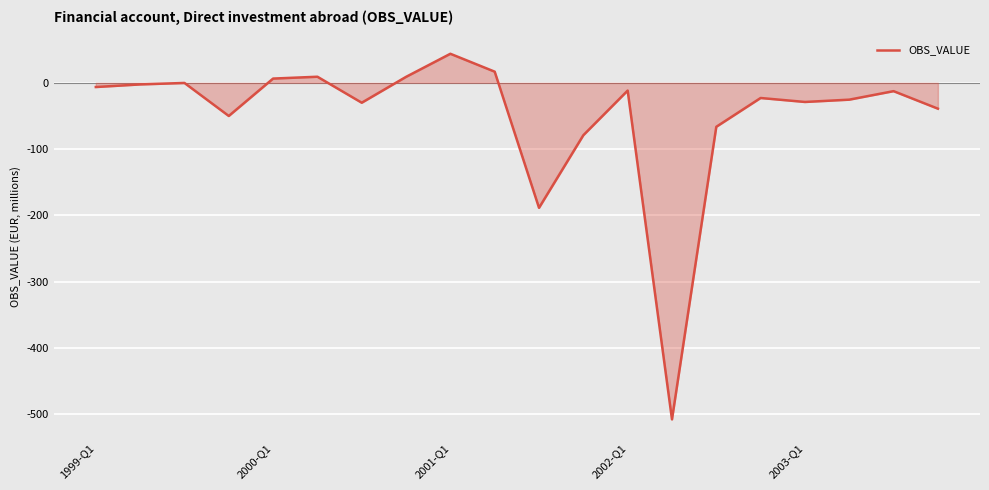

What is the greatest value displayed?

43.9